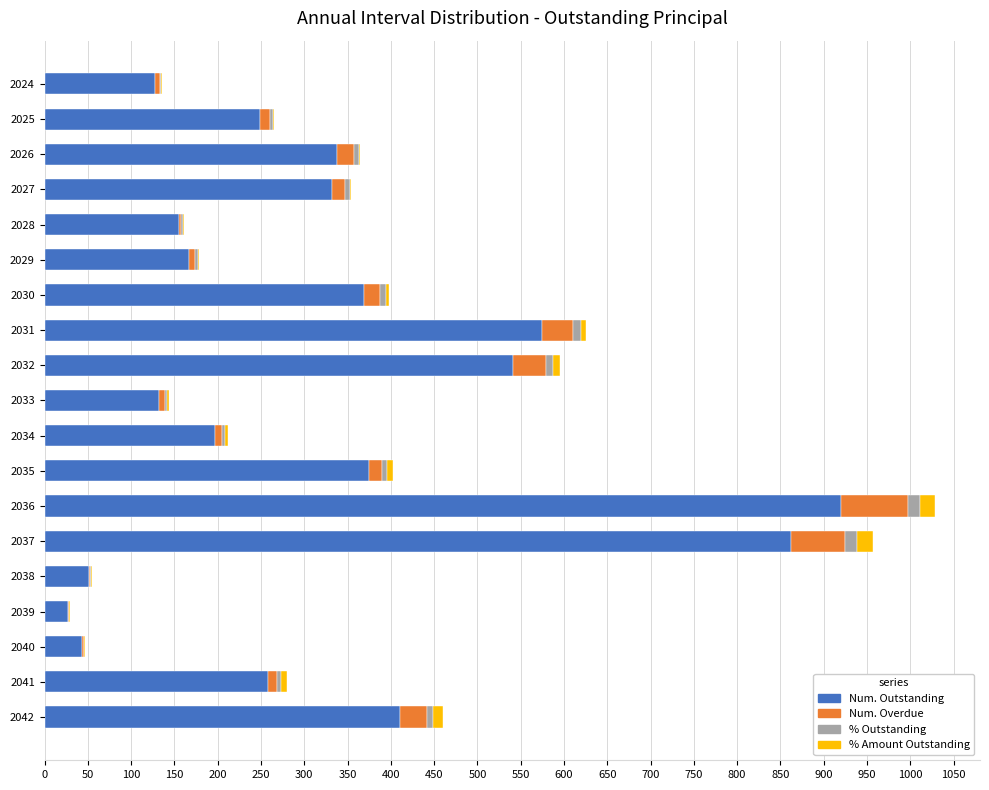

What is the maximum value for Num. Outstanding?

920.0